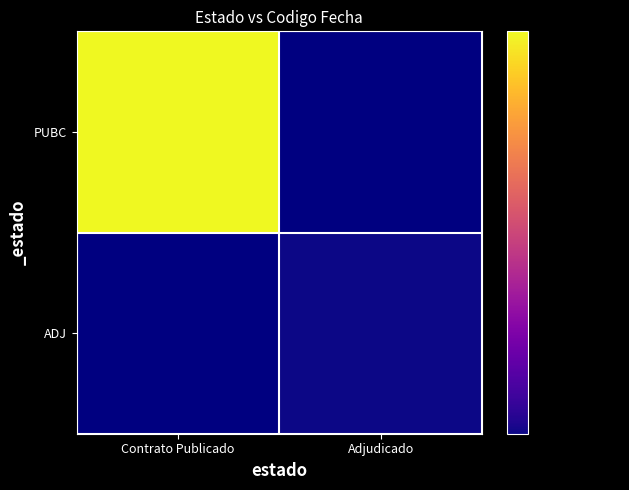

At how many categories does at least one series exceed 1701036300?

1